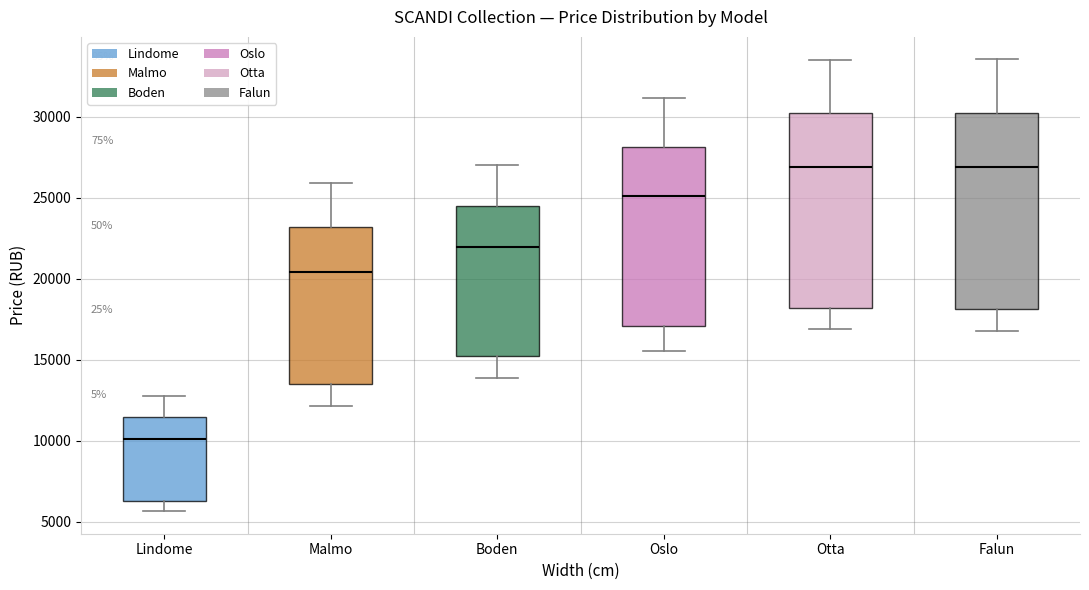

Reading left to right, read every box against the y-axis: the position of its median line, the range the box covers, and the ends of its whiskers. The values are not printed on the chart, so give them approximately, as read against the axis.

Lindome: median 10000, box 6500 to 11500, whiskers 5500 to 13000
Malmo: median 20500, box 13500 to 23000, whiskers 12000 to 26000
Boden: median 22000, box 15000 to 24500, whiskers 14000 to 27000
Oslo: median 25000, box 17000 to 28000, whiskers 15500 to 31000
Otta: median 27000, box 18000 to 30000, whiskers 17000 to 33500
Falun: median 27000, box 18000 to 30000, whiskers 16500 to 33500